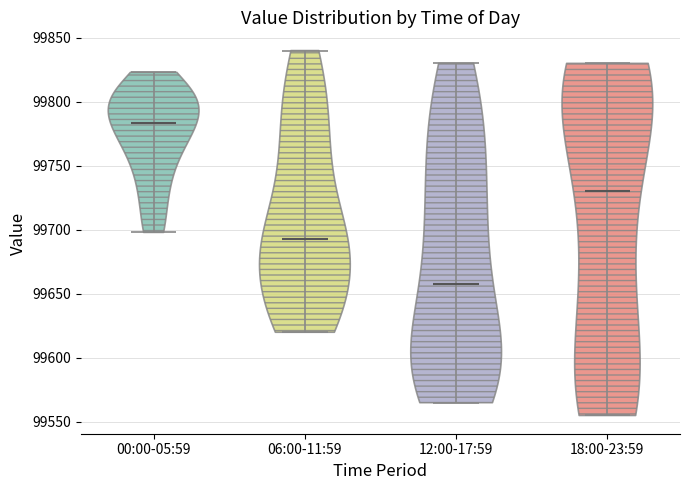

Reading left to right, read every violin against the y-axis: where its median line is, and the lowest and highest points it reaches. The values are not printed on the chart, so give them approximately, as read against the axis.

00:00-05:59: median line 99785, lowest point 99700, highest point 99825
06:00-11:59: median line 99695, lowest point 99620, highest point 99840
12:00-17:59: median line 99660, lowest point 99565, highest point 99830
18:00-23:59: median line 99730, lowest point 99555, highest point 99830